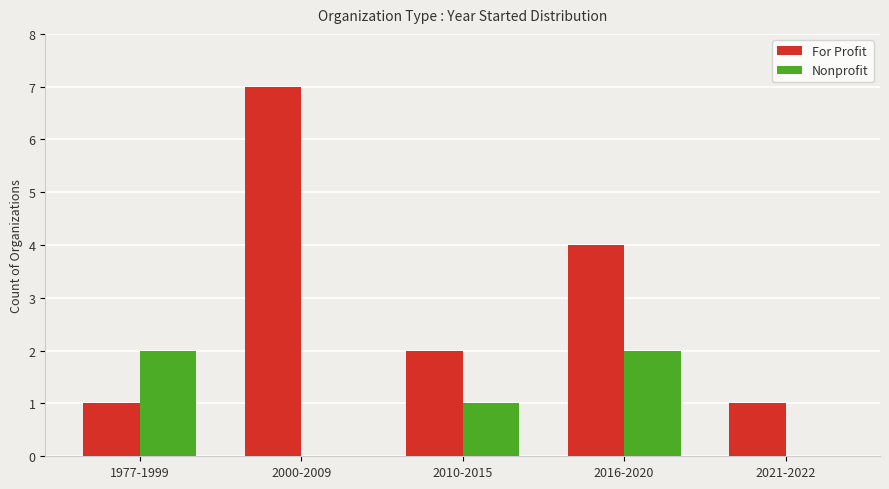

At which category does the chart reach its peak across all series?

2000-2009